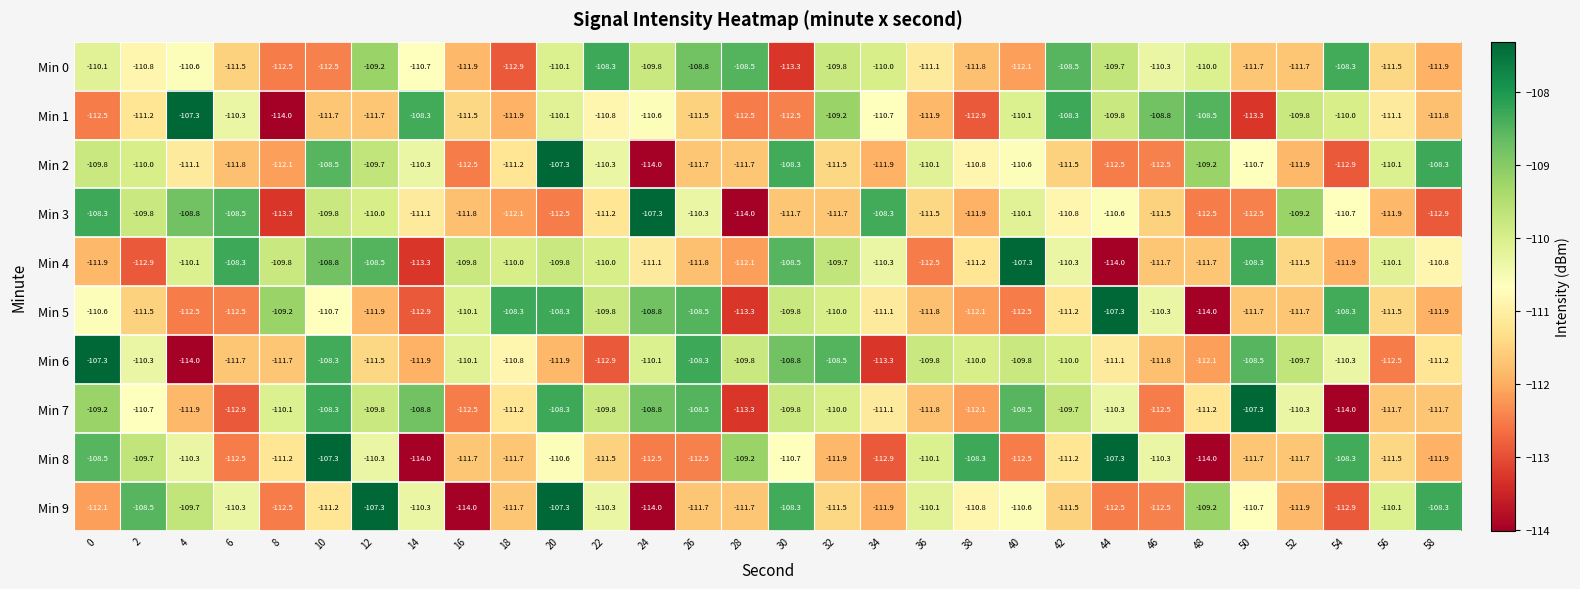

What is the difference between the maximum and minimum values in the Min 9 series?

6.7